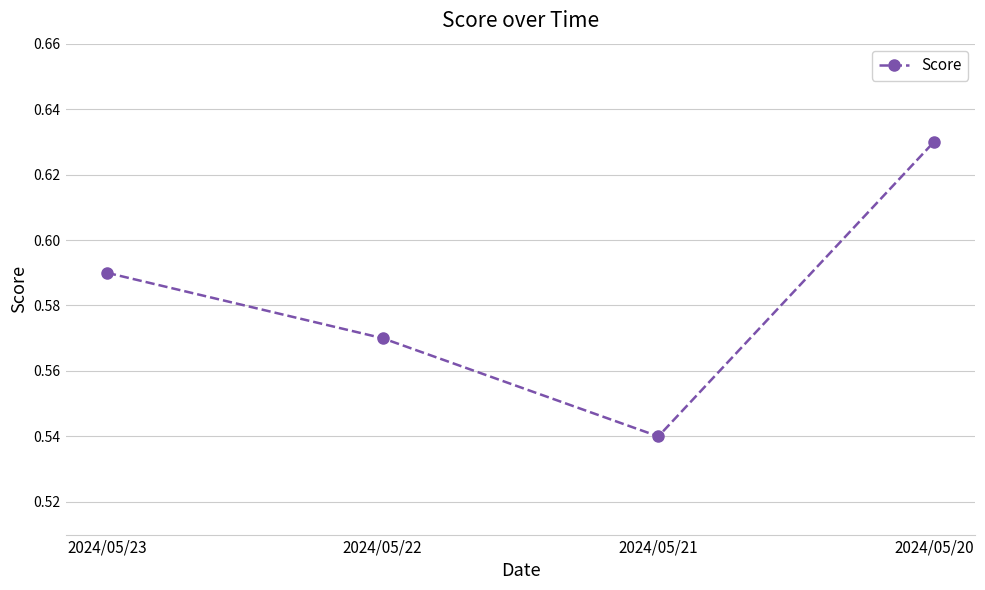

List the labels in order of value, smallest first.

2024/05/21, 2024/05/22, 2024/05/23, 2024/05/20